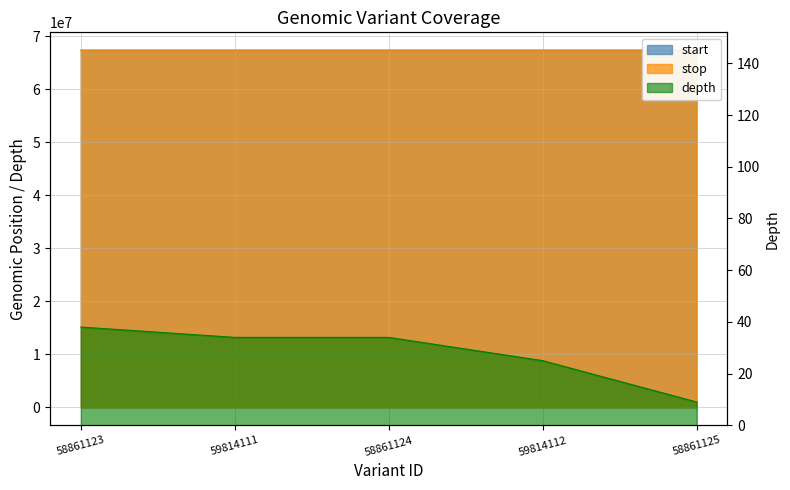

Reading left to right, transcribe all the data shown in this chart.

start: 58861123=67410811	59814111=67410830	58861124=67410831	59814112=67410956	58861125=67411214
stop: 58861123=67410812	59814111=67410831	58861124=67410832	59814112=67410957	58861125=67411218
depth: 58861123=38	59814111=34	58861124=34	59814112=25	58861125=9